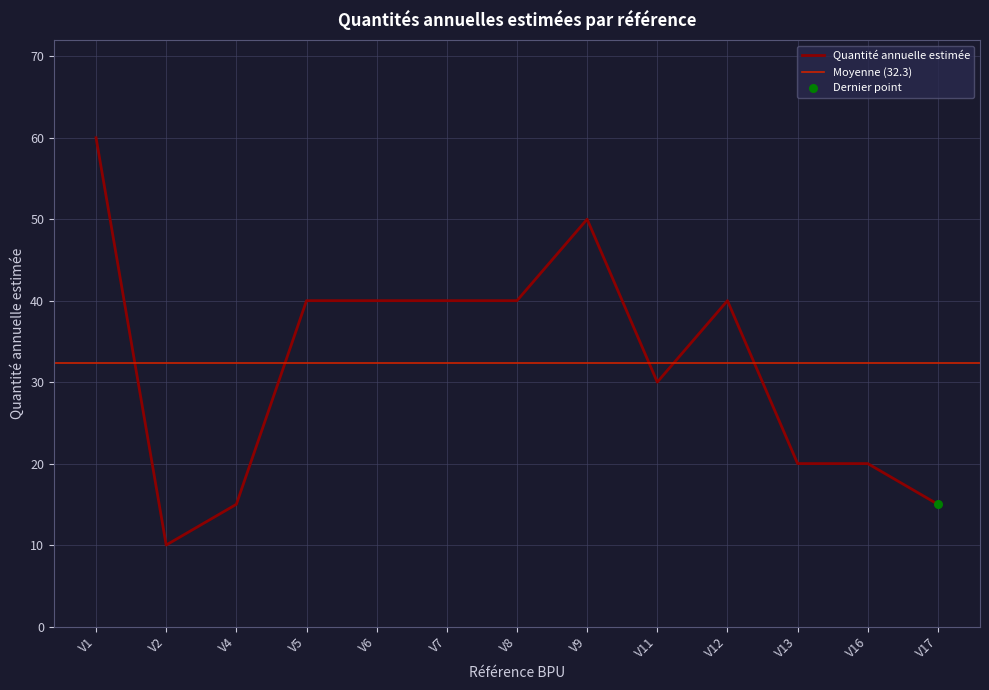

What is the change in value from V7 to V11?

-10